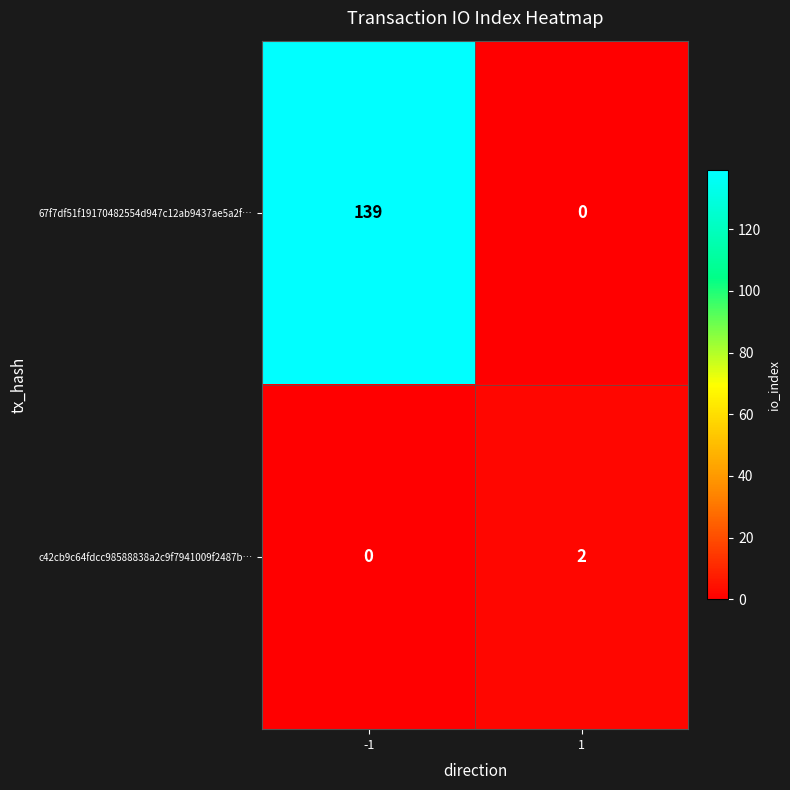

What value does the 67f7df51f19170482554d947c12ab9437ae5a2f… series have at -1?

139